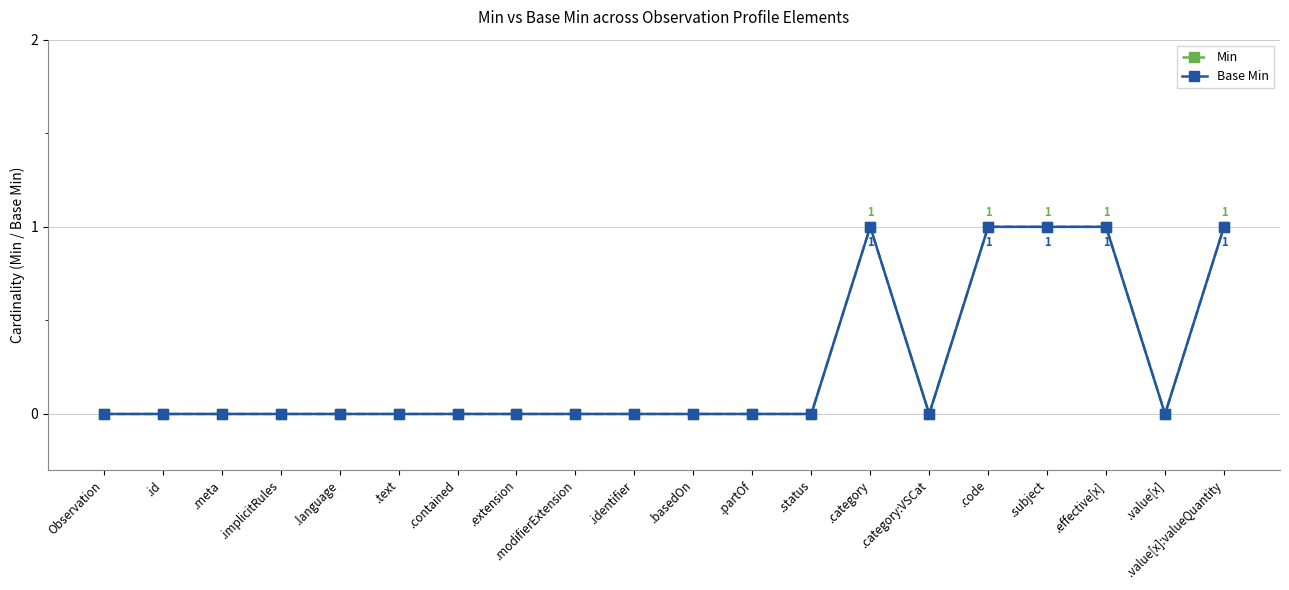

Is this an area chart (filled region under the line)?

No